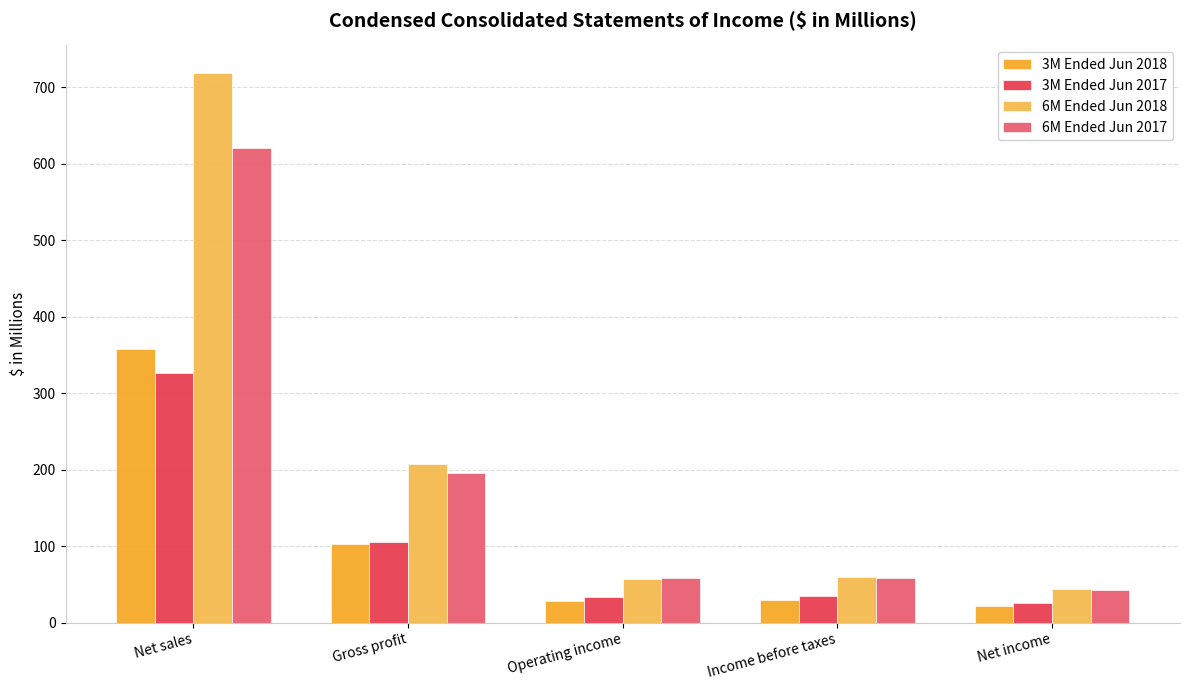

What is the difference between the second highest and second lowest values in the 3M Ended Jun 2018 series?

74.5